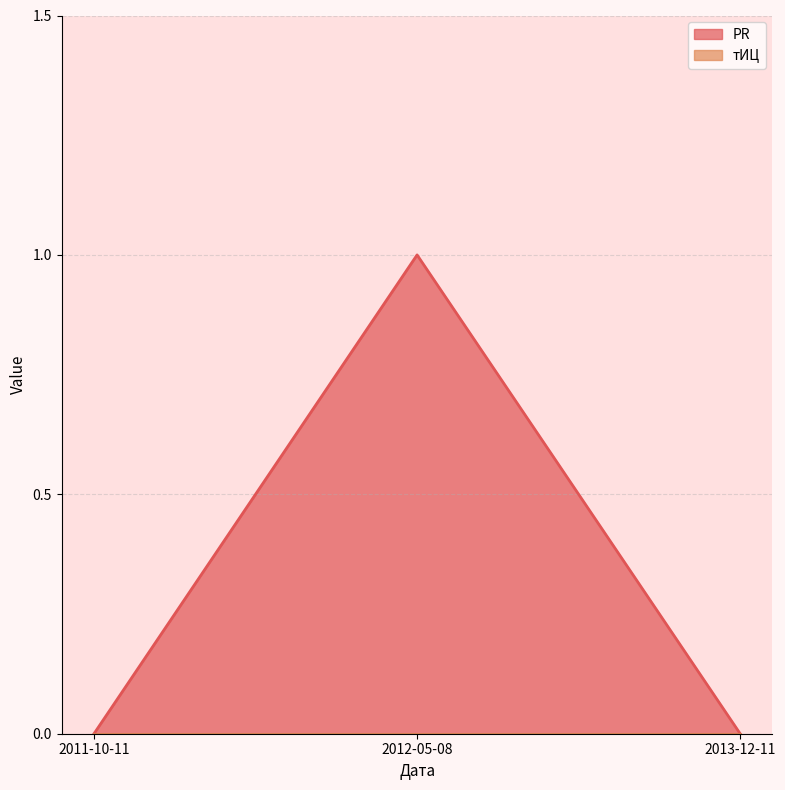

How many data points does each series have?

3